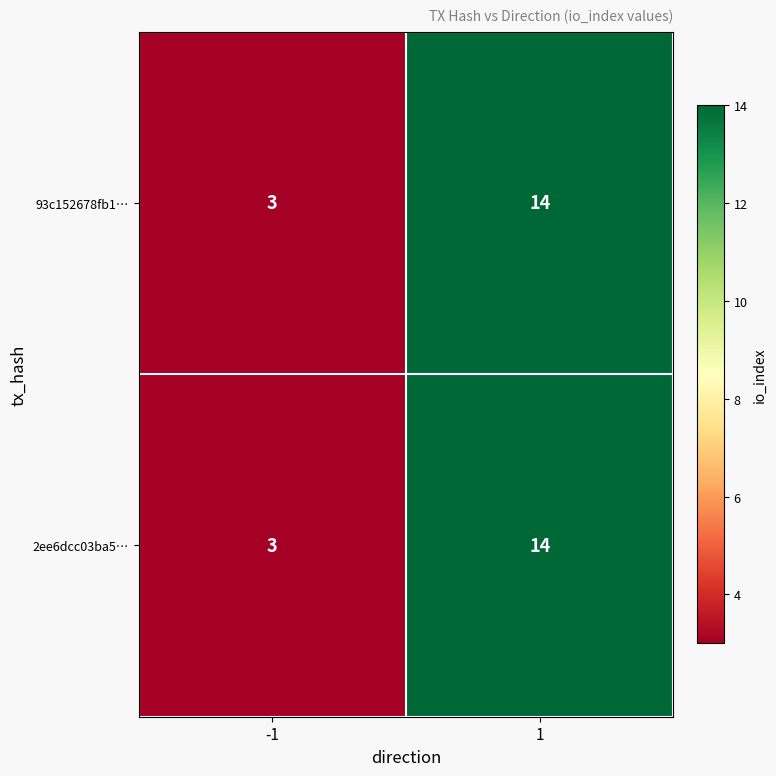

Count the number of categories in the chart.

2